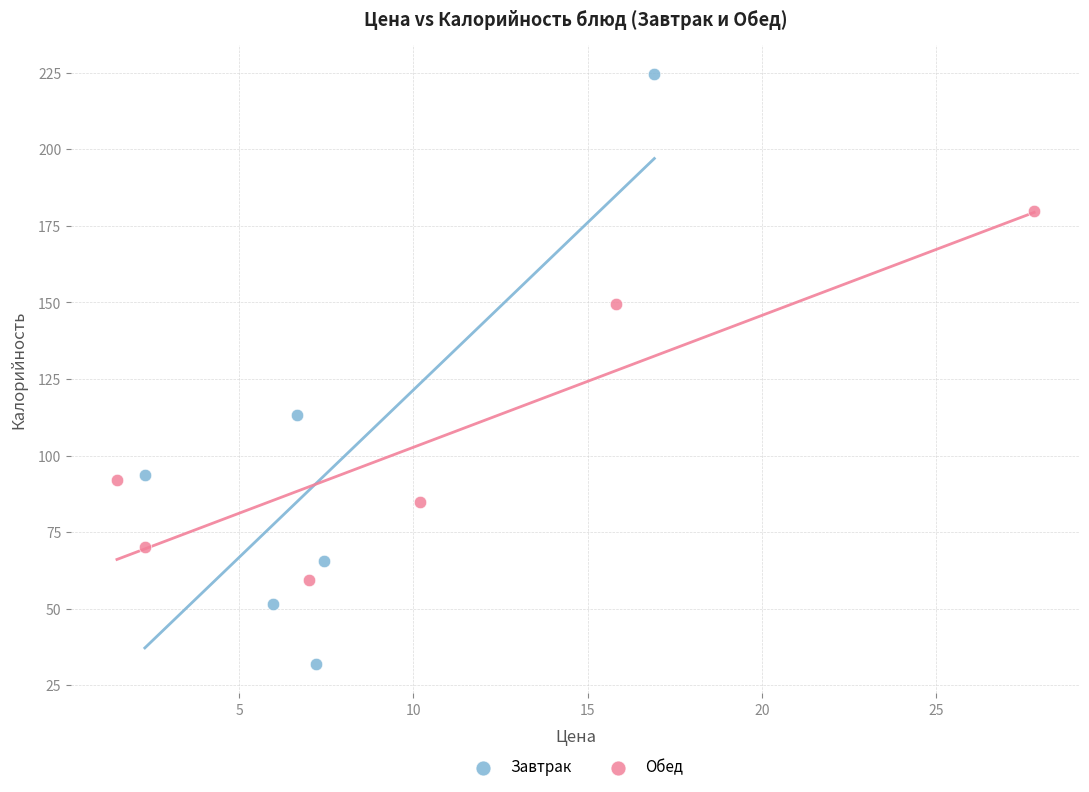

Which series contains the highest Y value?

Завтрак